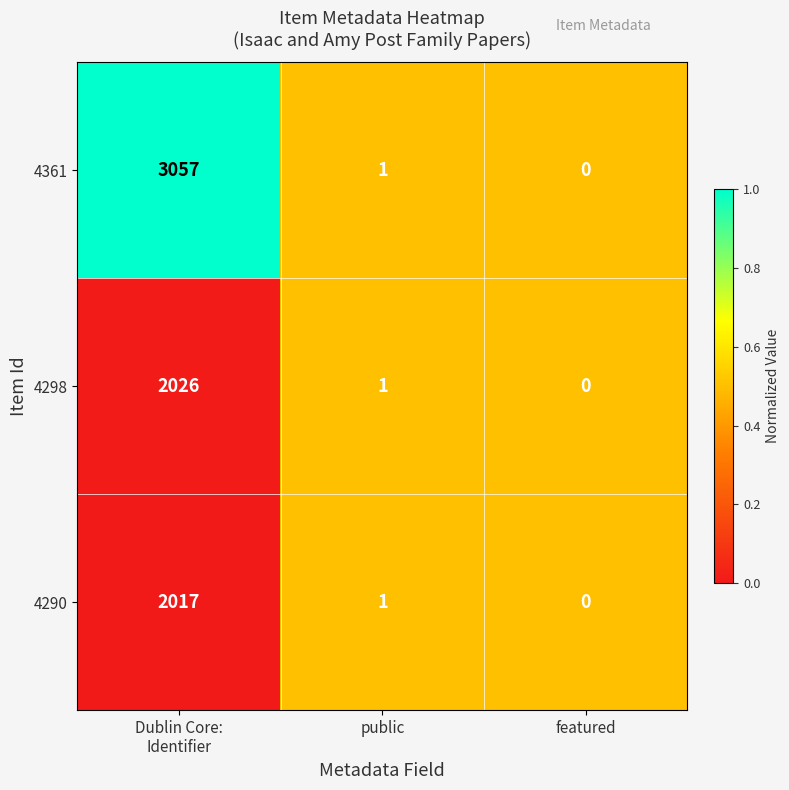

What is the difference between the maximum and minimum values in the 4290 series?

2017